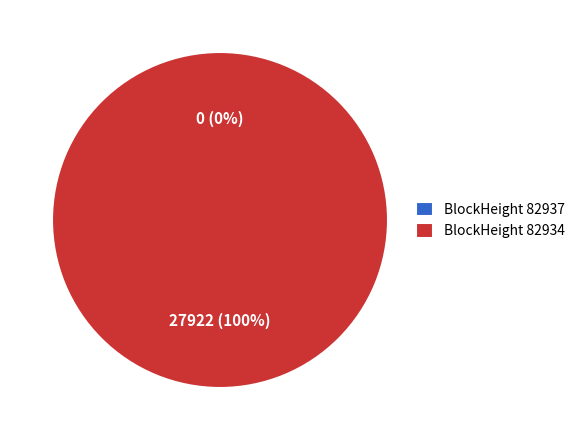

To the nearest percent, what is the average slice percentage?

50%